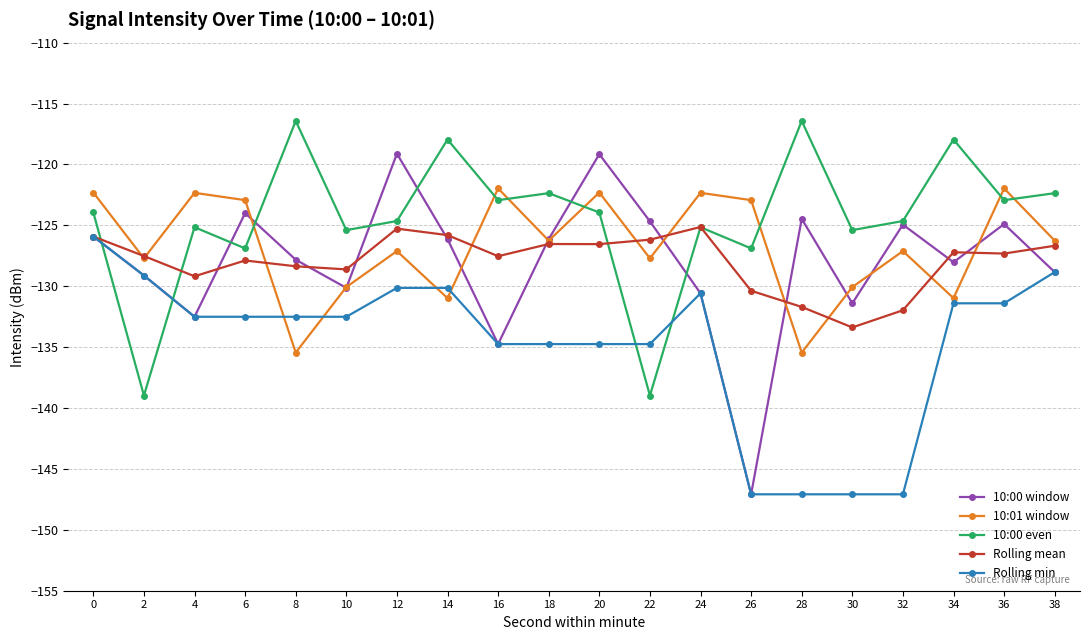

How many series are shown in this chart?

5